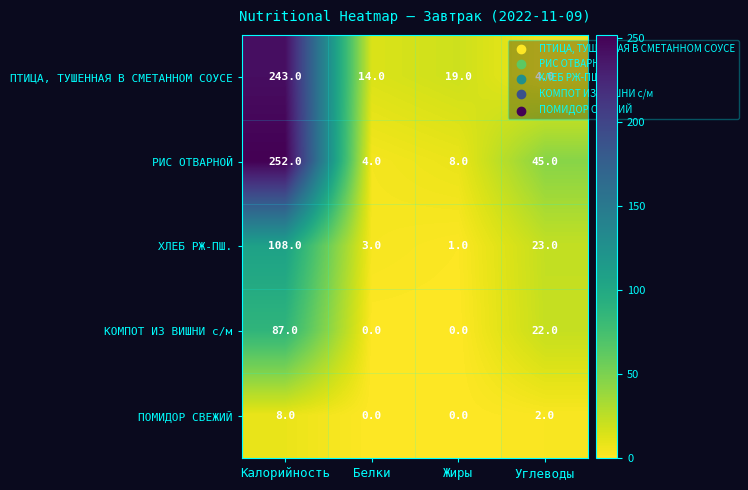

At which label does ПТИЦА, ТУШЕННАЯ В СМЕТАННОМ СОУСЕ reach its peak?

Калорийность